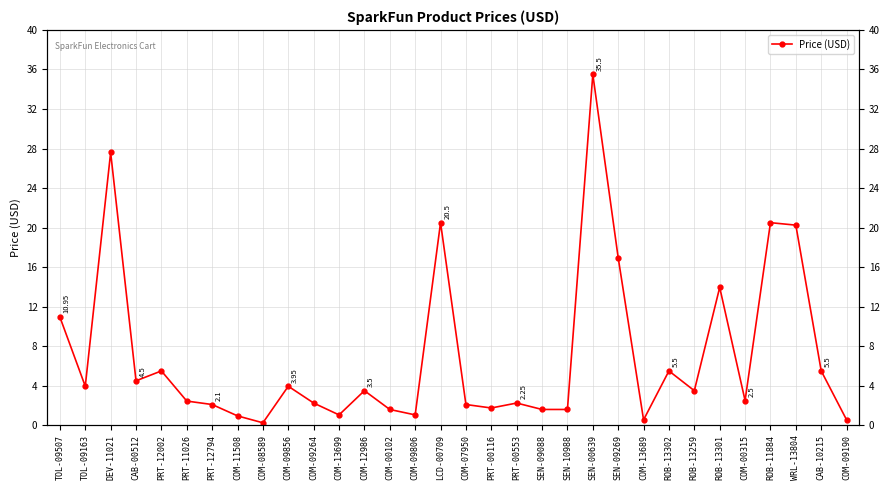

Is it true that the value at ROB-13302 is 1.8?

False